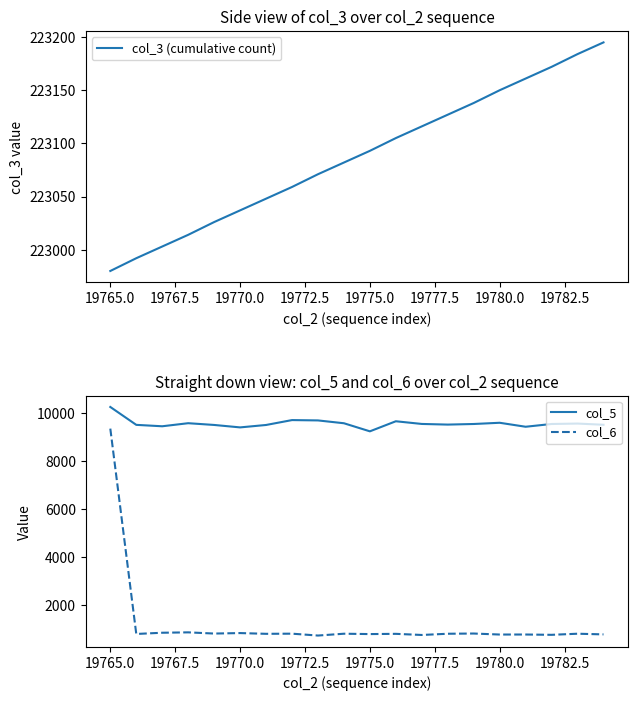

What is the difference between the maximum and minimum values in the col_5 series?

1016